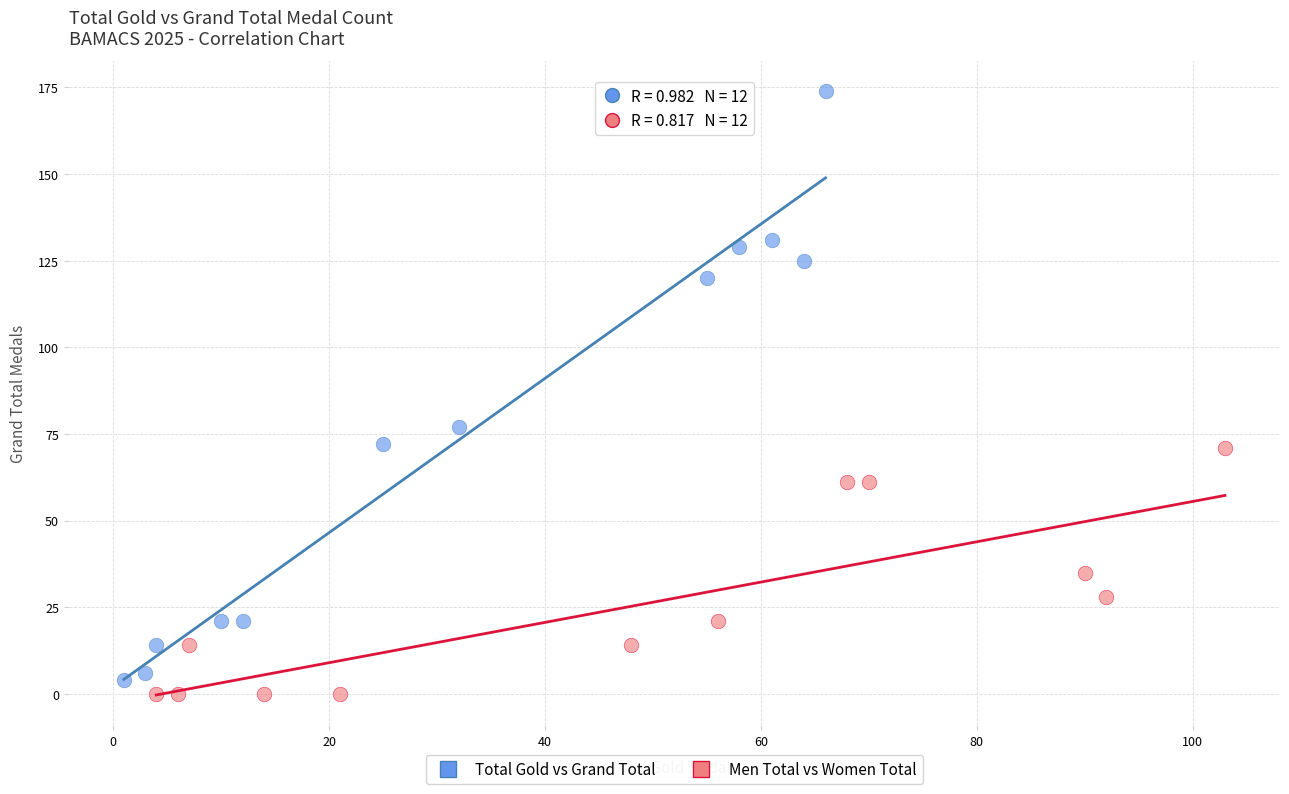

Which series contains the highest Y value?

Total Gold vs Grand Total